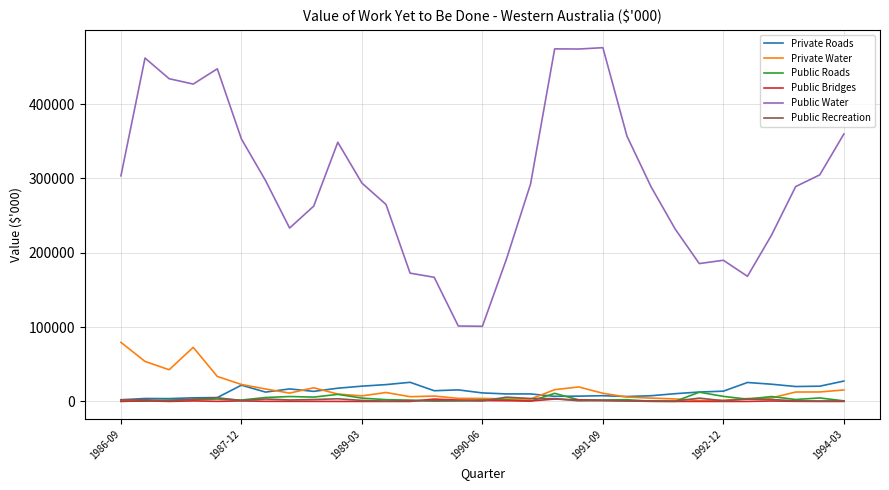

True or false: Private Roads and Public Water cross at least once.

False